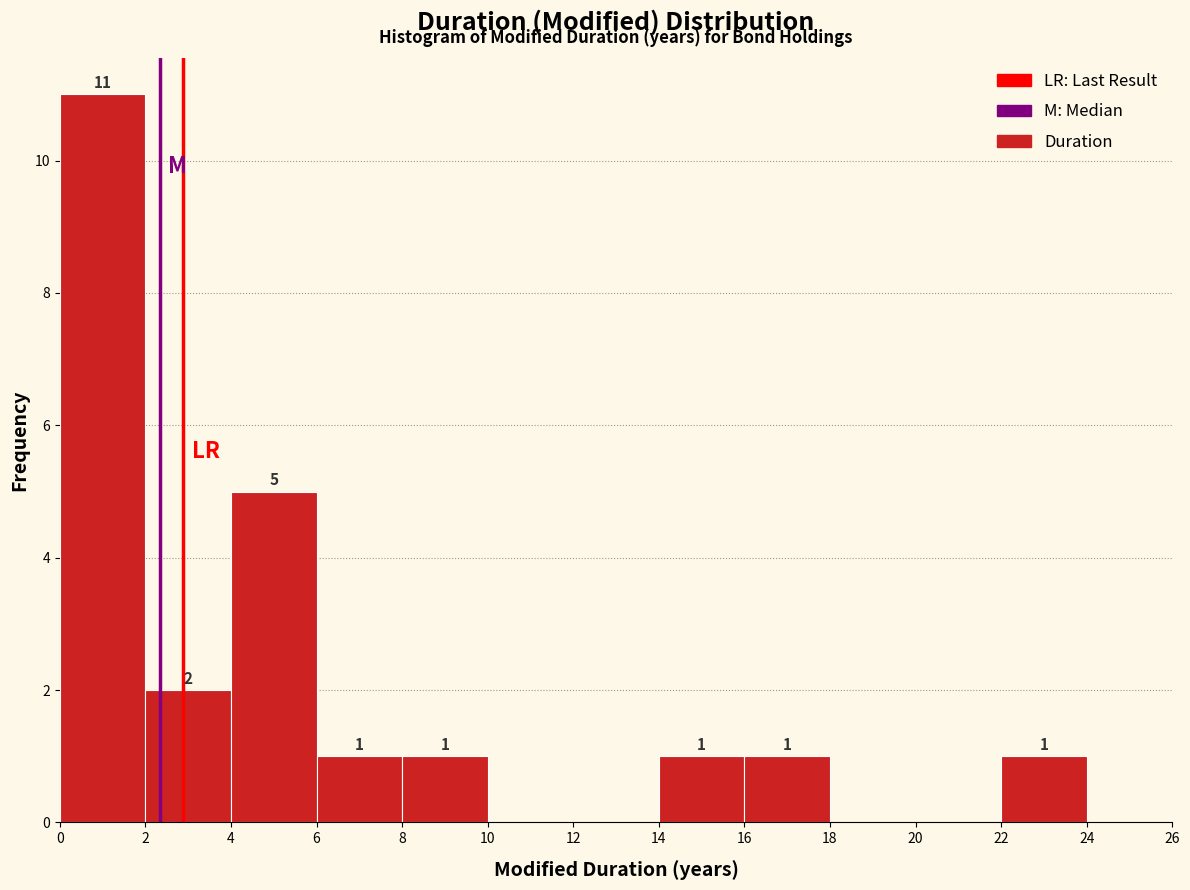

Over which range of the x-axis is the bar tallest?

0 to 2